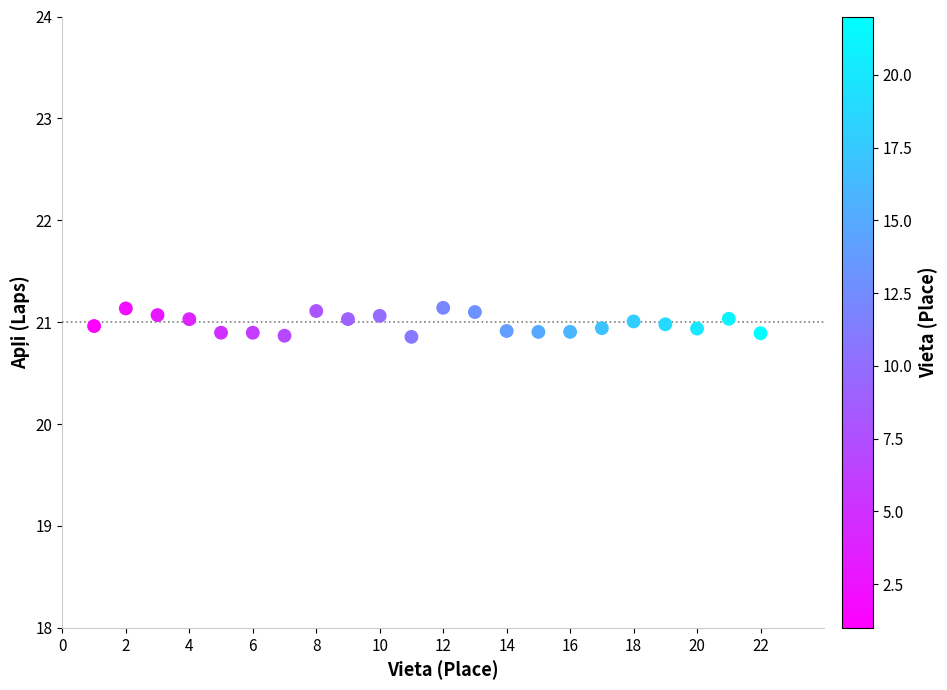

What is the range of X values (max minus min)?

21.0